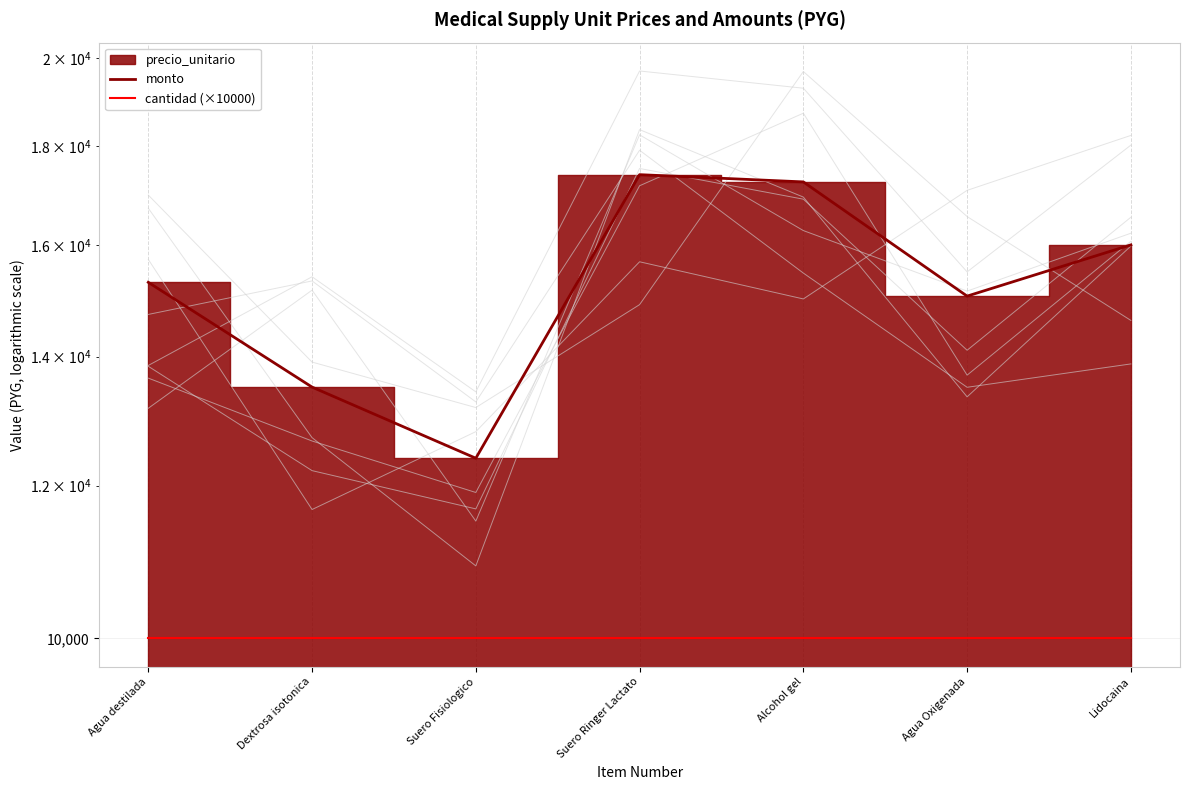

What is the spread (max minus min) of values at Suero Fisiologico?

2400